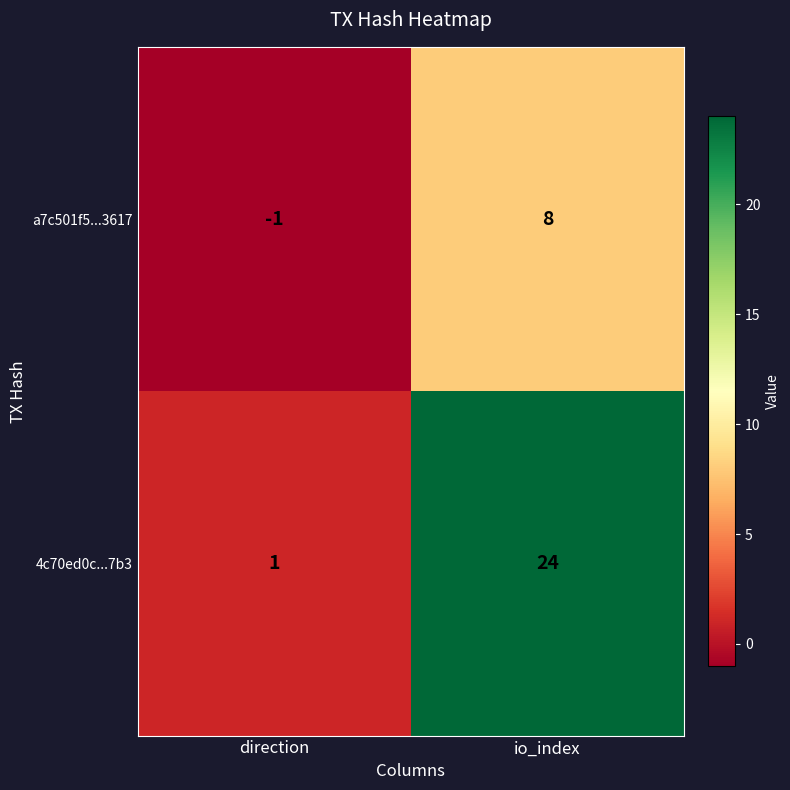

What is the approximate value of 4c70ed0c...7b3 at io_index?

24